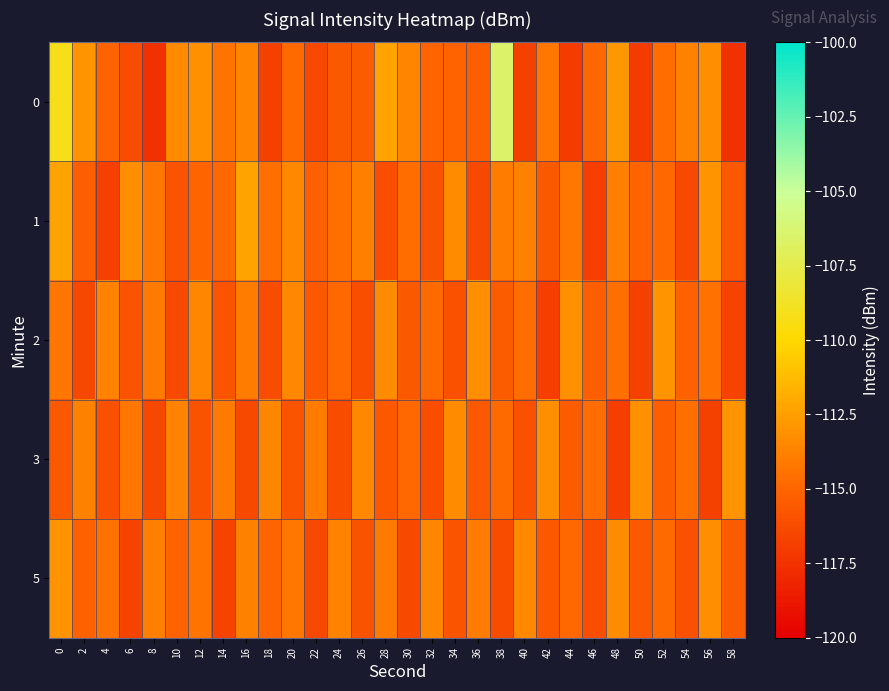

How many data points does each series have?

30